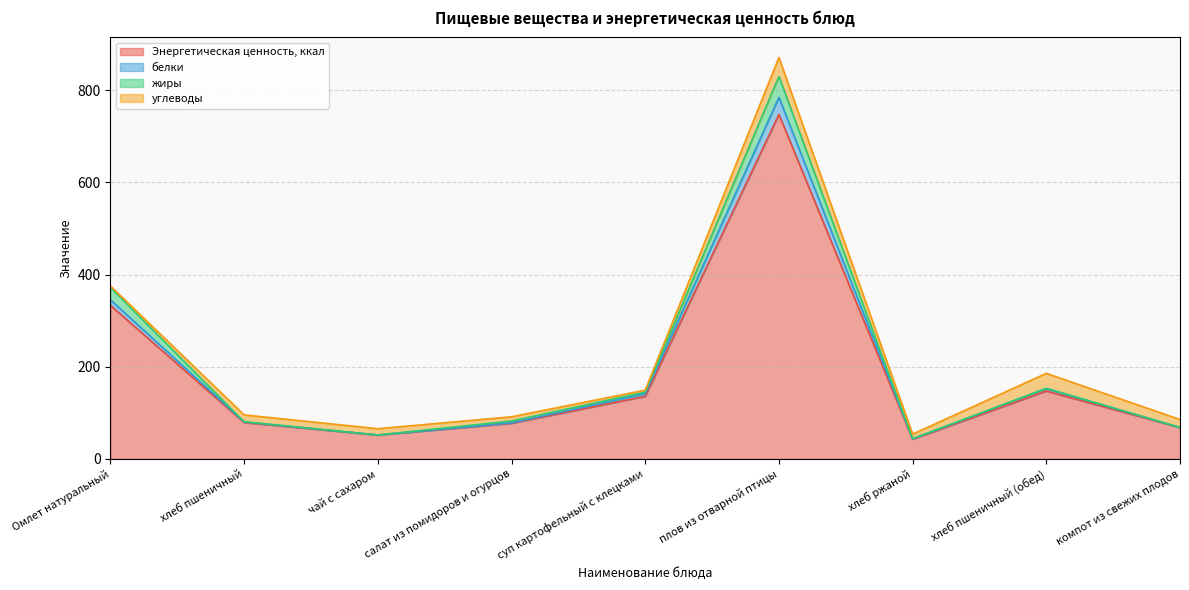

How many lines are shown in the chart?

4